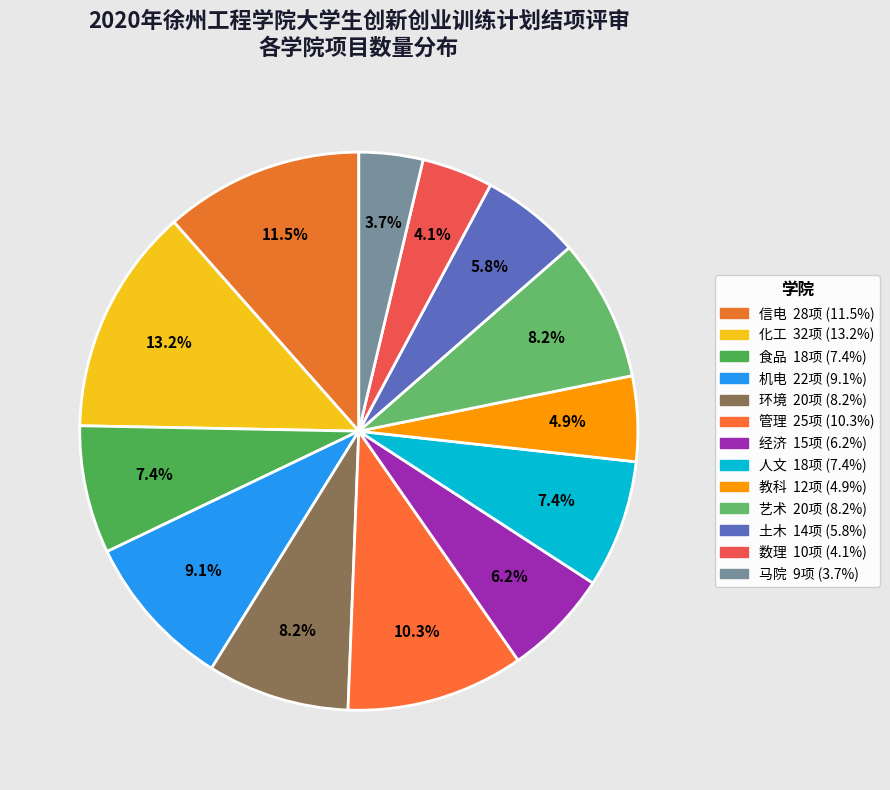

Does any single category account for the majority?

No